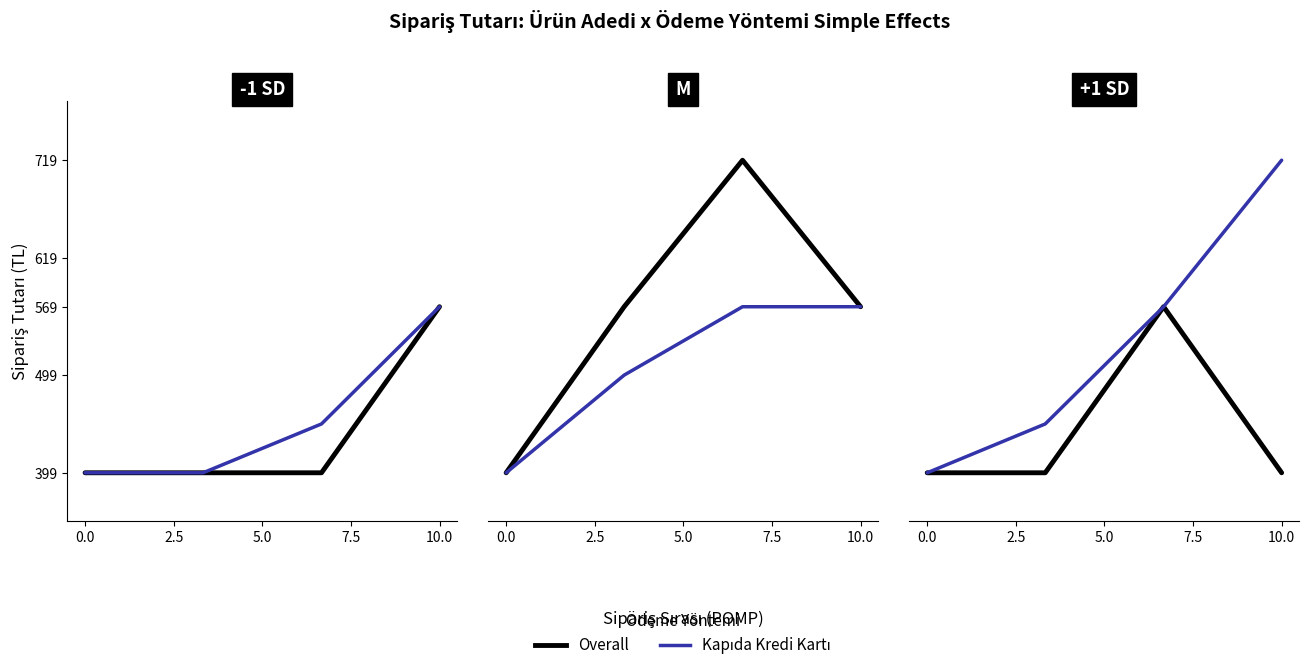

What is the sum of all ROS values?

2136